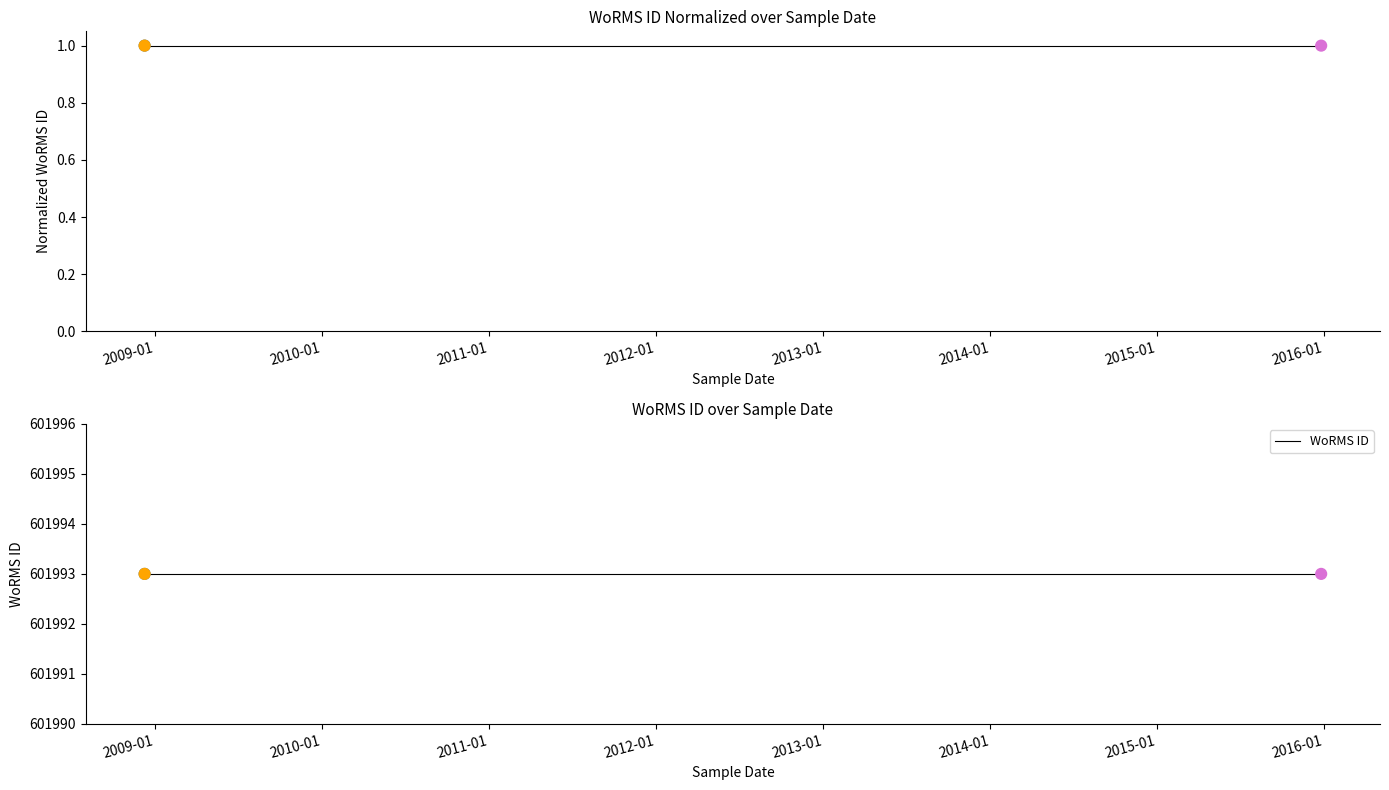

Which series reaches the minimum Y coordinate?

WoRMS ID (normalized)